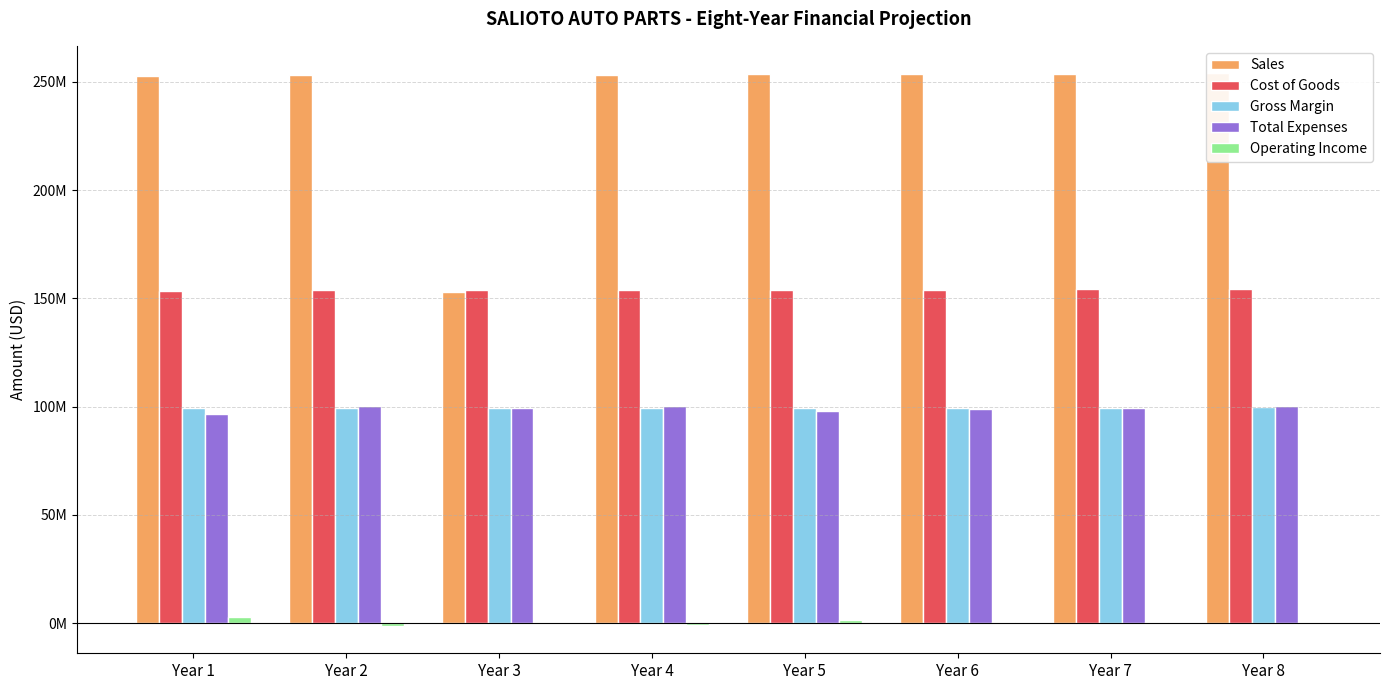

What is the difference between the second highest and minimum values in the Total Expenses series?

3869576